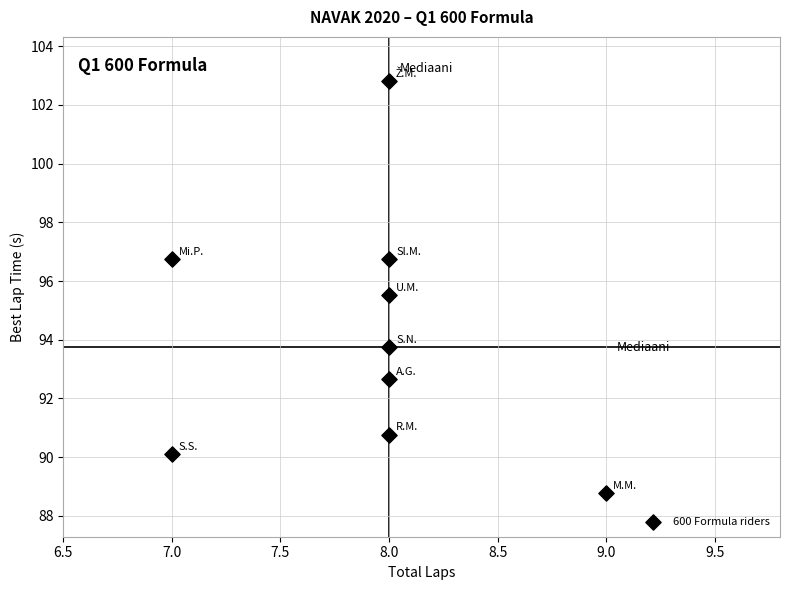

What is the range of Y values (max minus min)?

14.0